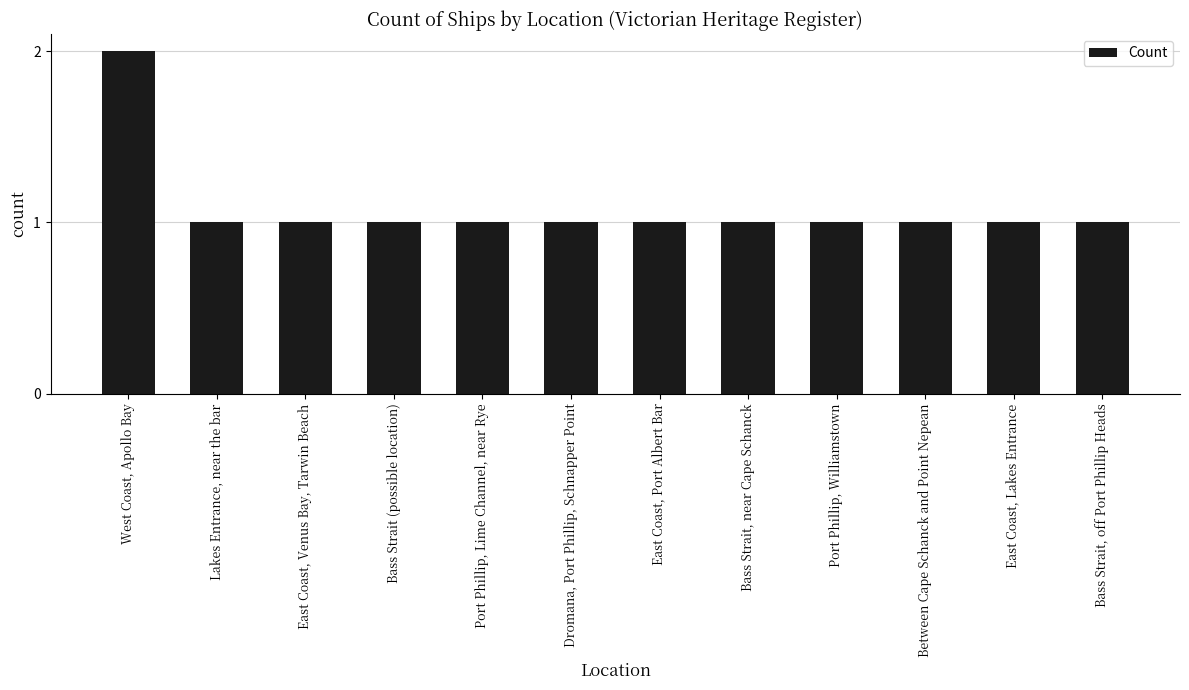

What position from the right is Bass Strait, near Cape Schanck?

5